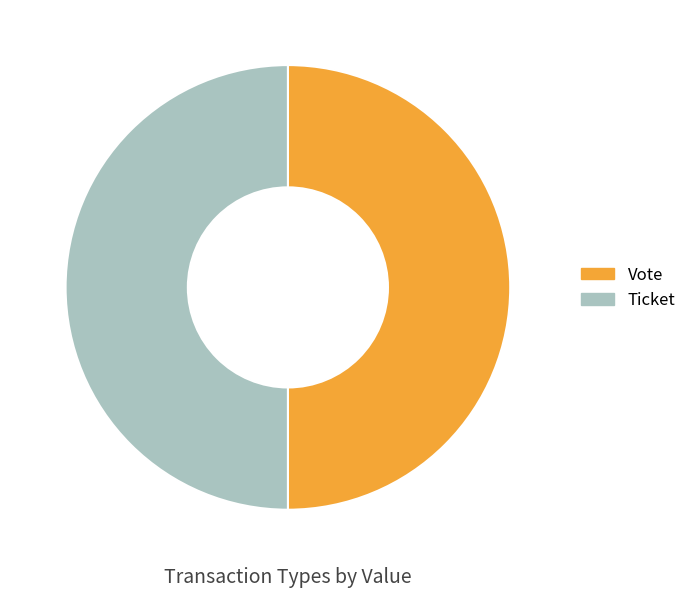

Is the sum of Vote and Ticket greater than half?

Yes